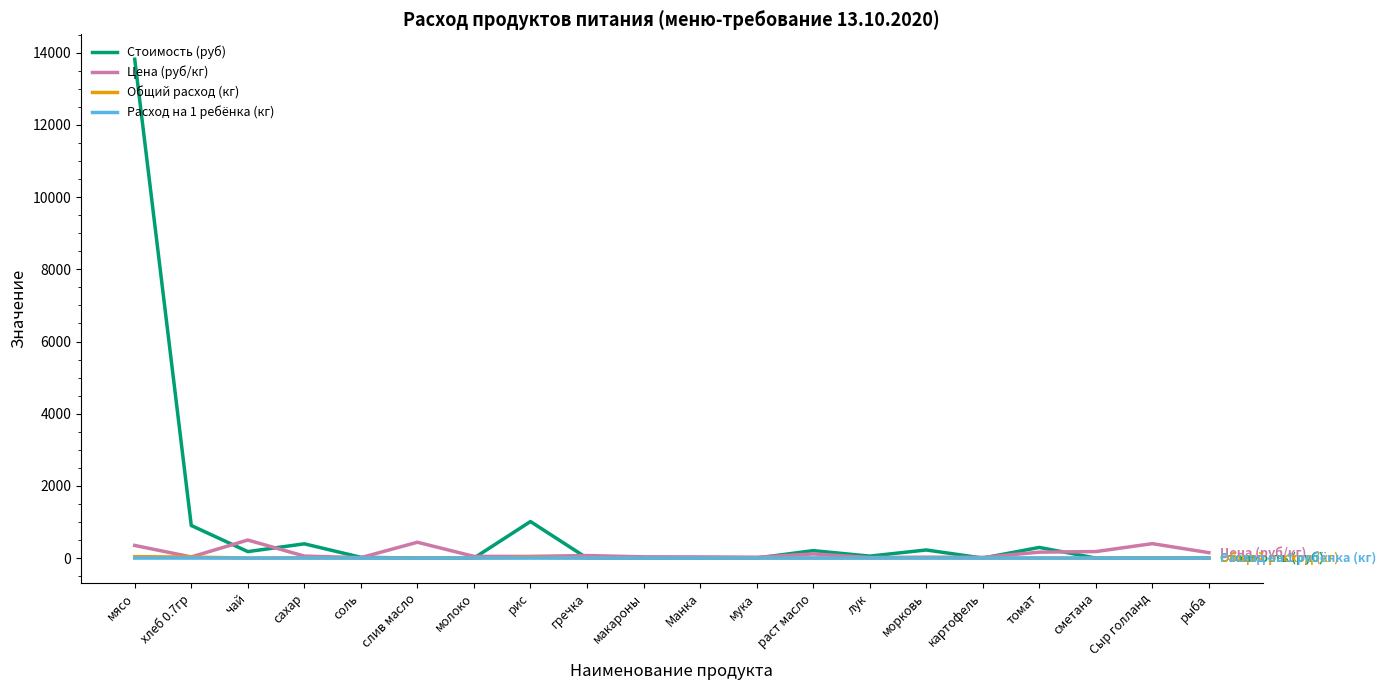

Which series has the largest total across all categories?

Стоимость (руб)